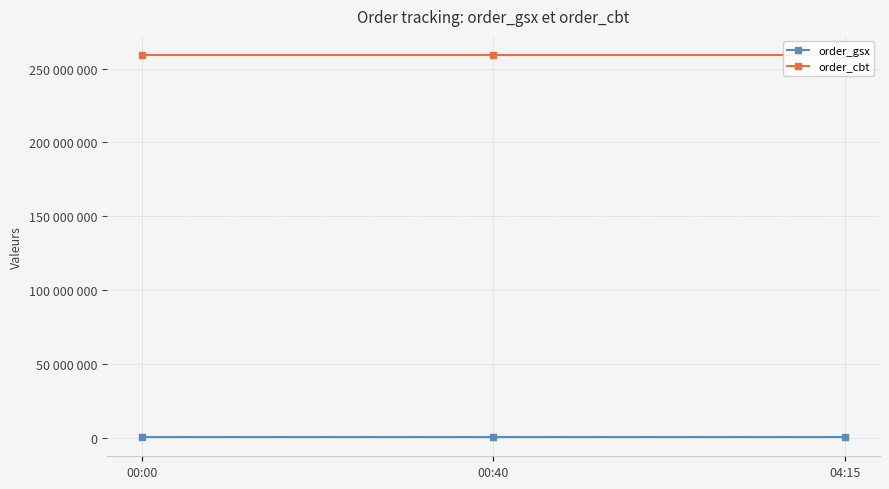

Reading right to left, extract all data points from this chart.

order_gsx: 579448	579448	579448
order_cbt: 259188932	259188932	259188932